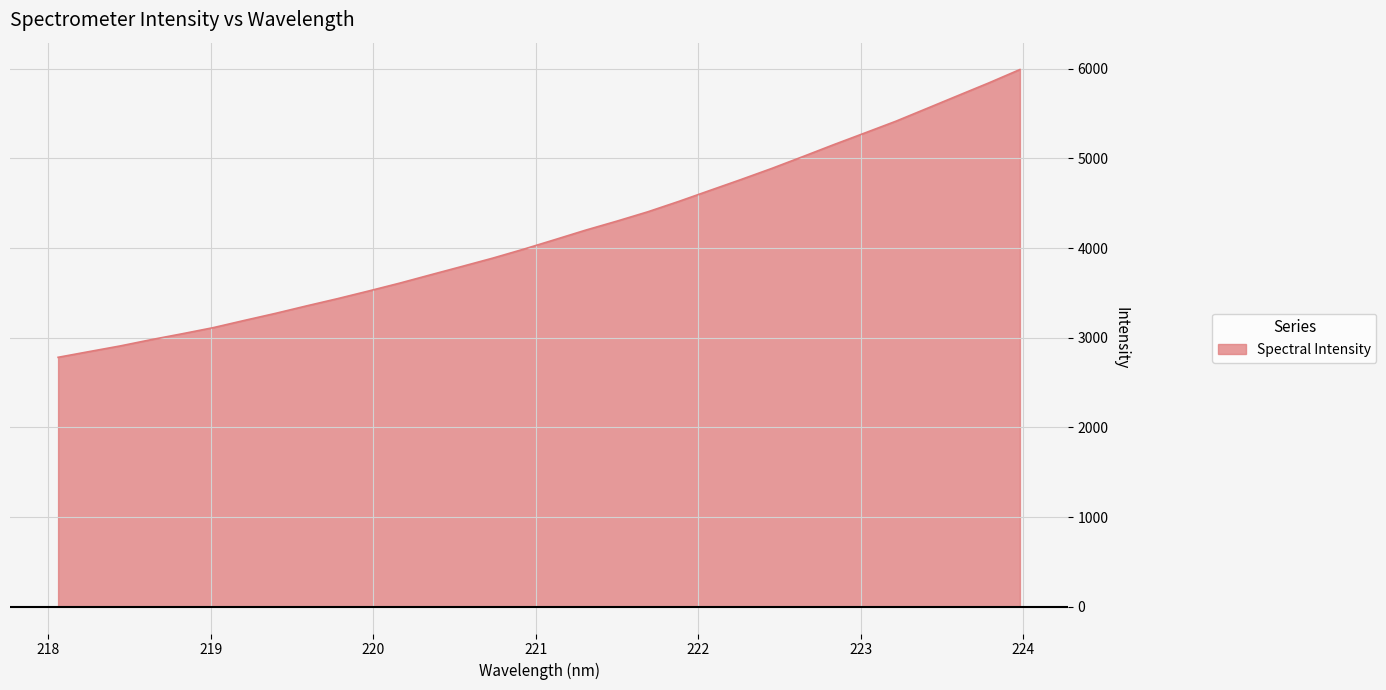

What is the maximum value shown in the chart?

5992.7